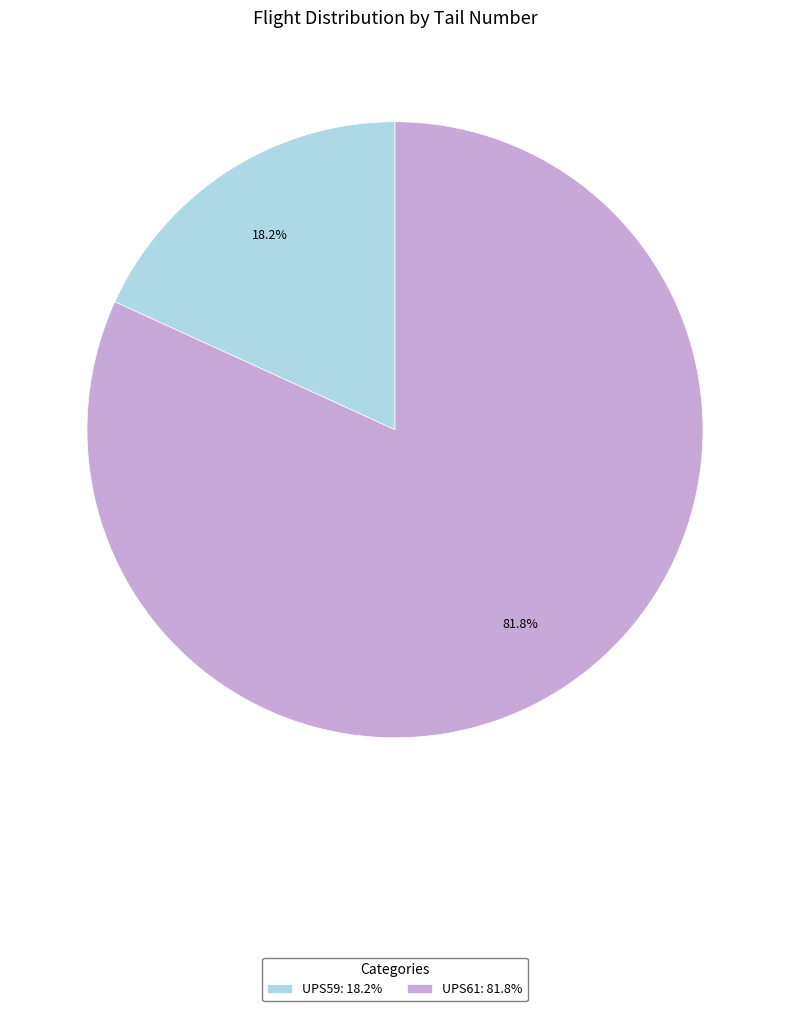

Which category accounts for the majority?

UPS61